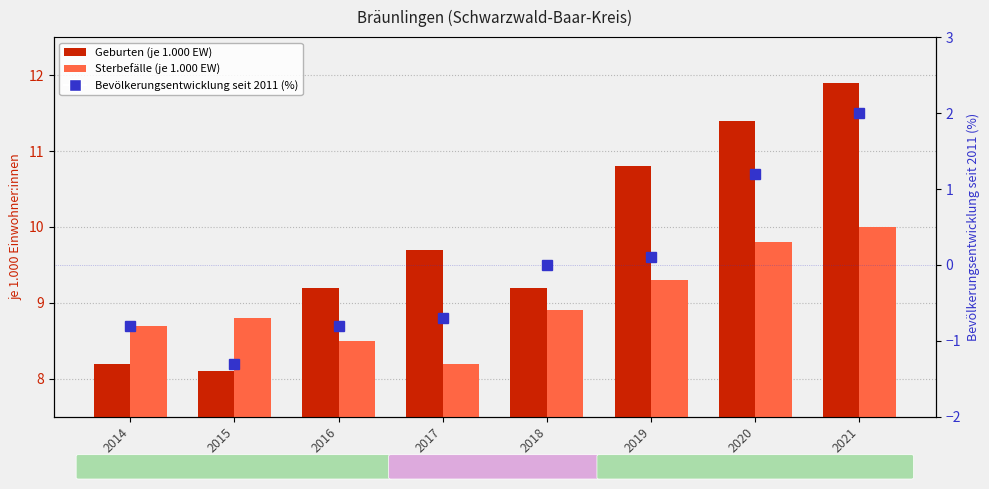

Reading left to right, list all the values displayed in this chart.

Geburten (je 1.000 EW): 2014=8.2	2015=8.1	2016=9.2	2017=9.7	2018=9.2	2019=10.8	2020=11.4	2021=11.9
Sterbefälle (je 1.000 EW): 2014=8.7	2015=8.8	2016=8.5	2017=8.2	2018=8.9	2019=9.3	2020=9.8	2021=10.0
Bevölkerungsentwicklung seit 2011 (%): 2014=-0.8	2015=-1.3	2016=-0.8	2017=-0.7	2018=0.0	2019=0.1	2020=1.2	2021=2.0